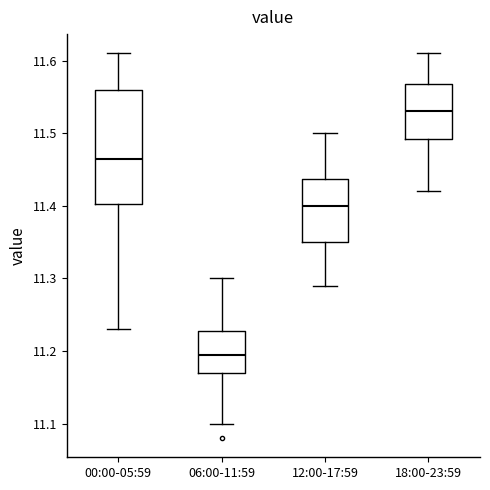

Reading left to right, read every box against the y-axis: the position of its median line, the range the box covers, and the ends of its whiskers. The values are not printed on the chart, so give them approximately, as read against the axis.

00:00-05:59: median 11.47, box 11.40 to 11.56, whiskers 11.23 to 11.61
06:00-11:59: median 11.20, box 11.17 to 11.23, whiskers 11.10 to 11.30
12:00-17:59: median 11.40, box 11.35 to 11.44, whiskers 11.29 to 11.50
18:00-23:59: median 11.53, box 11.49 to 11.57, whiskers 11.42 to 11.61